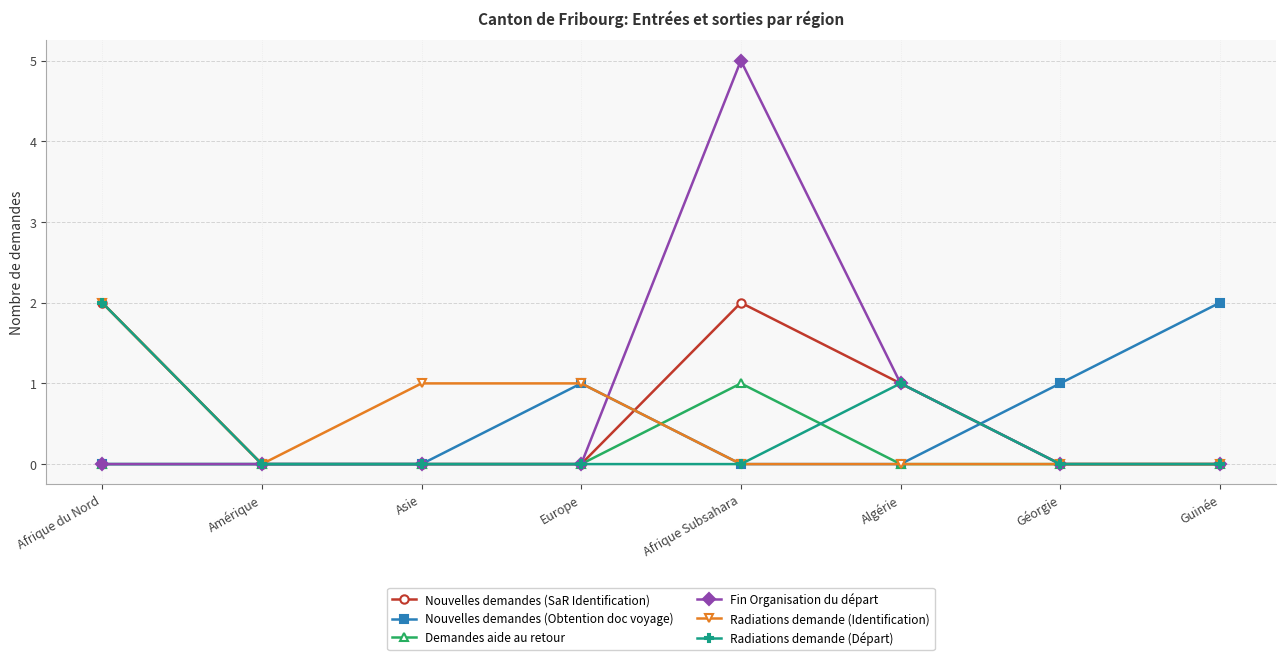

At which category is the sum across all series the highest?

Afrique Subsahara